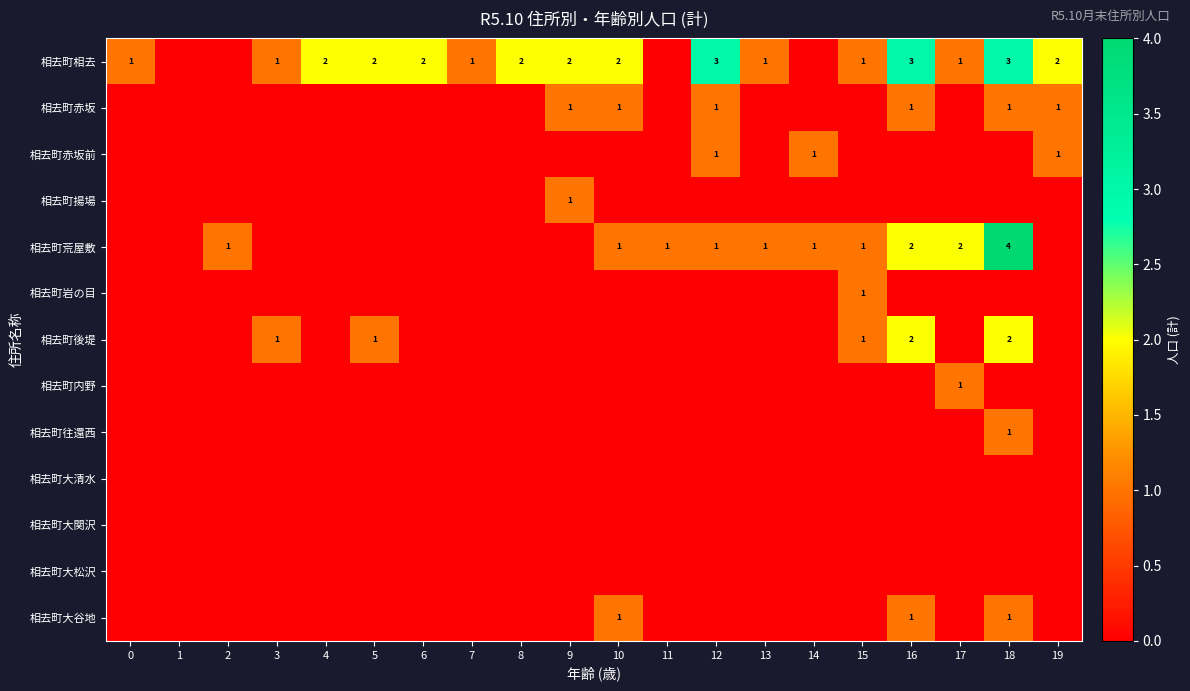

How many series are shown in this chart?

13